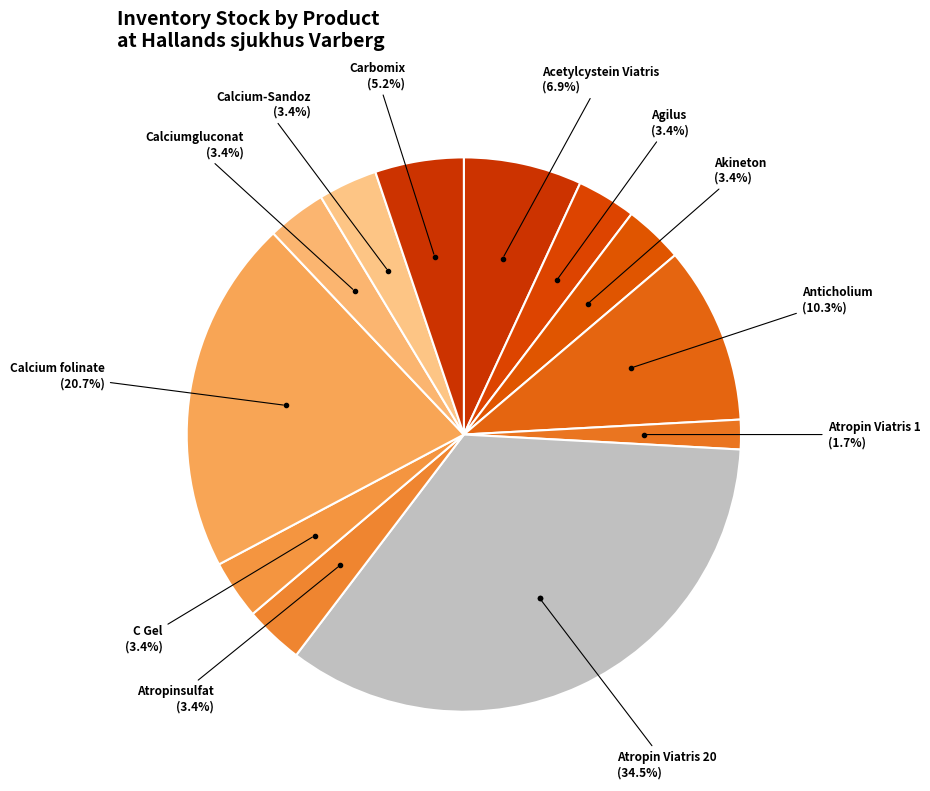

How many segments does this pie chart have?

12